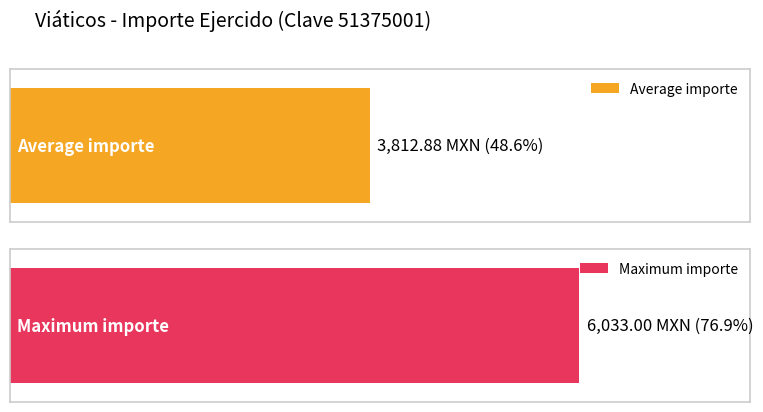

What is the maximum value shown in the chart?

6033.0